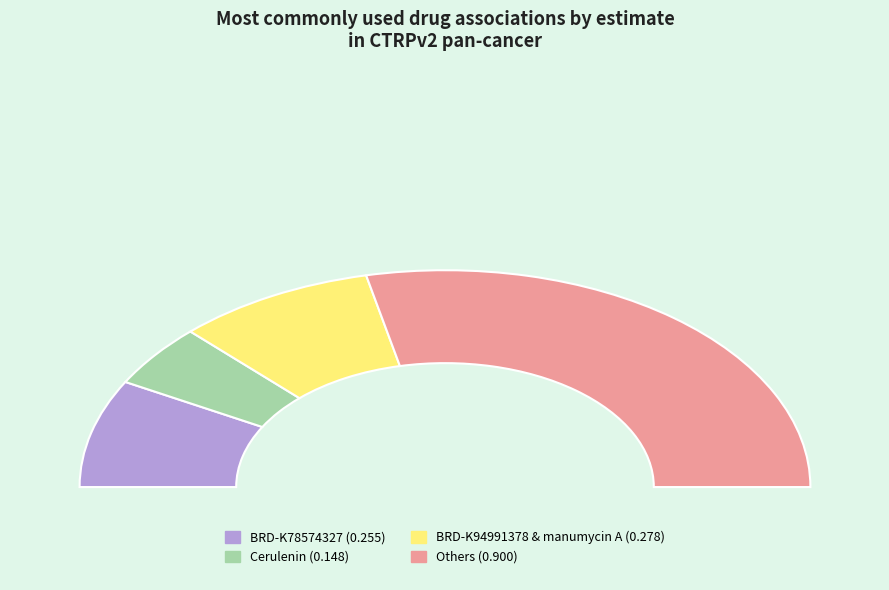

Do BRD-K78574327 and BRD-K03536150 together represent more than half of the pie?

No